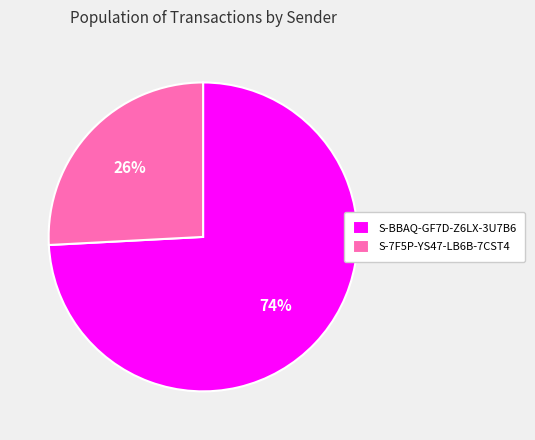

To the nearest percent, what is the difference between the largest and smallest slice percentages?

48%